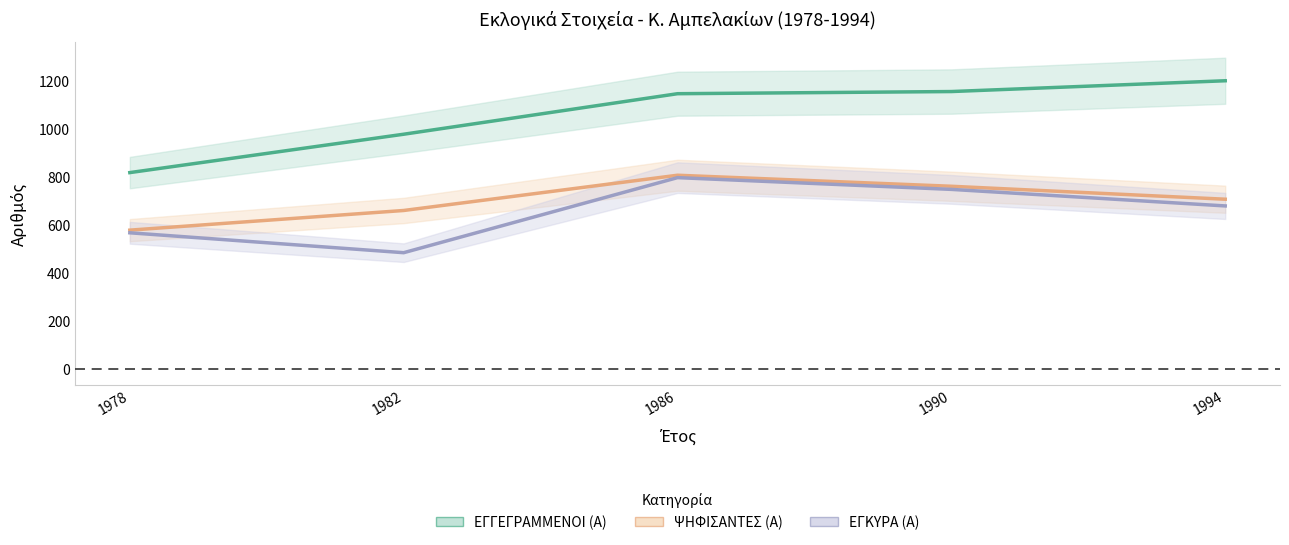

How many interior local peaks does the ΨΗΦΙΣΑΝΤΕΣ (Α) series have?

1